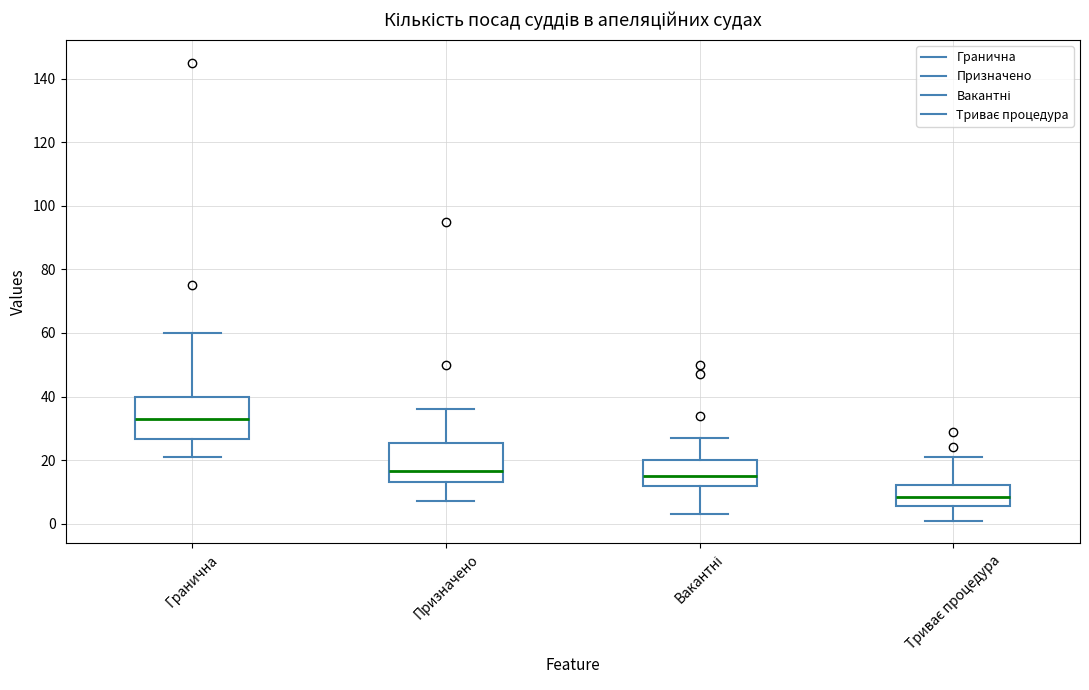

Reading left to right, read every box against the y-axis: the position of its median line, the range the box covers, and the ends of its whiskers. The values are not printed on the chart, so give them approximately, as read against the axis.

Гранична: median 34, box 26 to 40, whiskers 22 to 60
Призначено: median 16, box 14 to 26, whiskers 8 to 36
Вакантні: median 16, box 12 to 20, whiskers 4 to 28
Триває процедура: median 8, box 6 to 12, whiskers 2 to 22